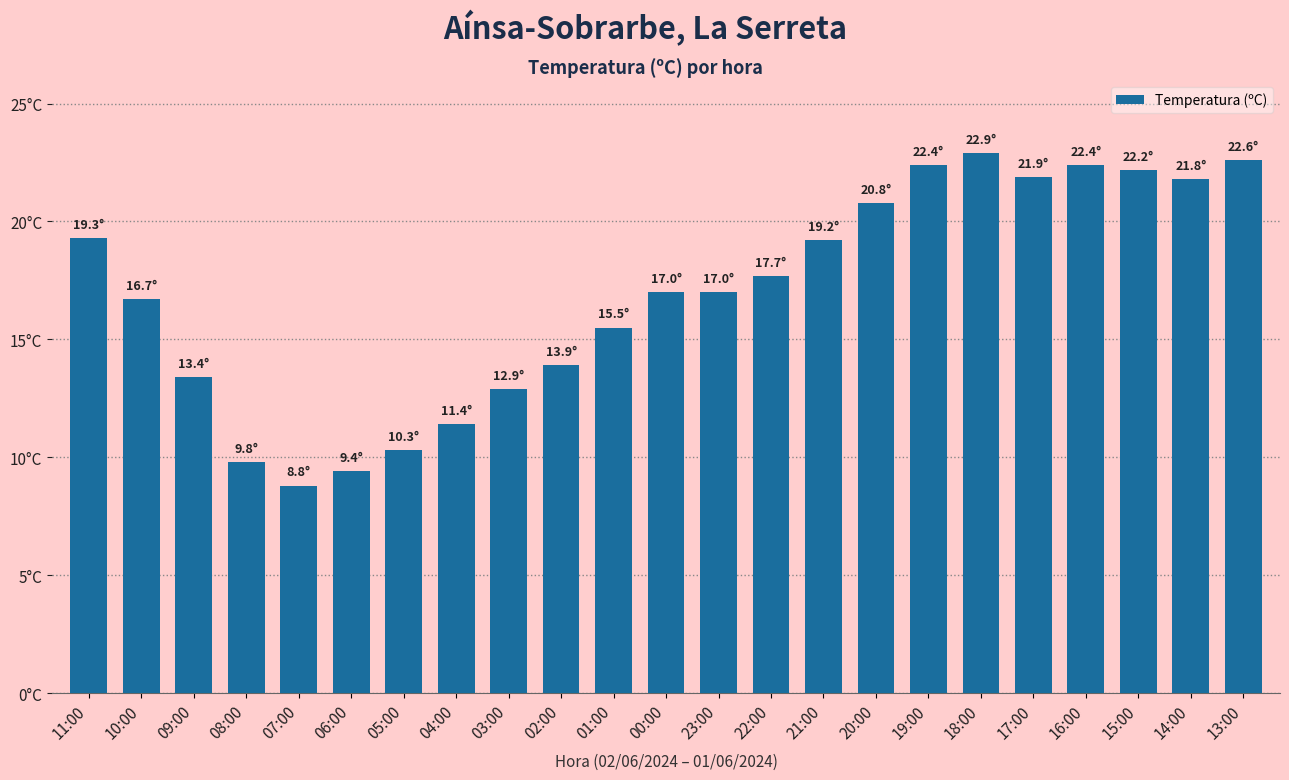

What is the label of the 22nd bar from the right?

10:00